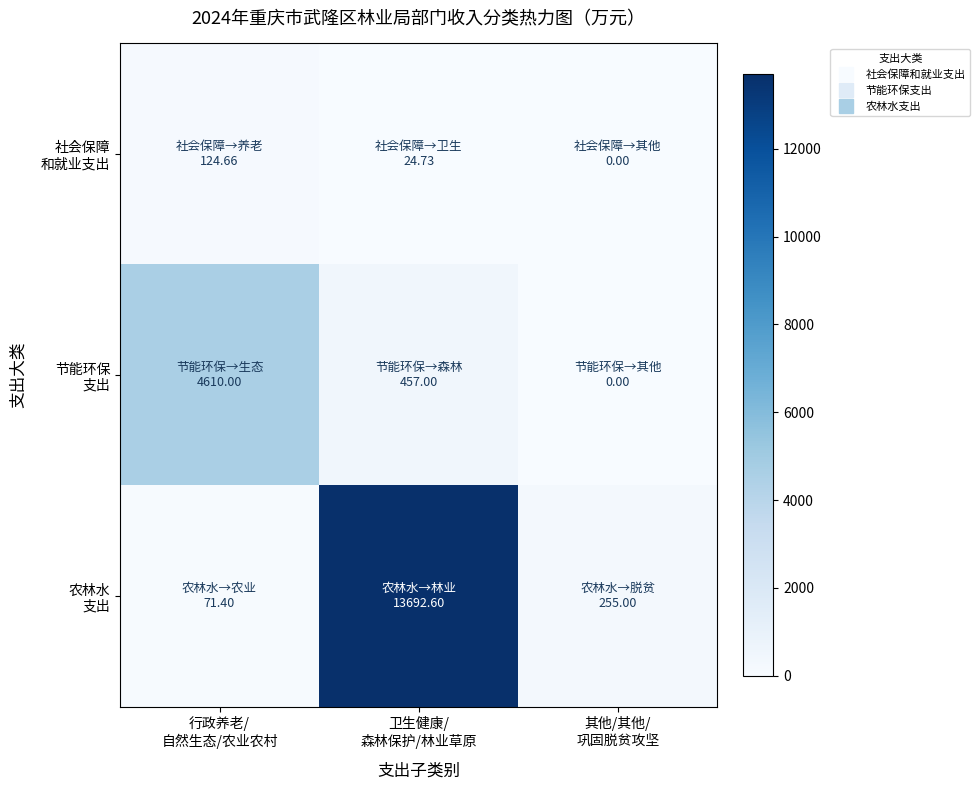

Rank the series at 卫生健康/ 森林保护/林业草原 from lowest to highest value.

社会保障 和就业支出, 节能环保 支出, 农林水 支出